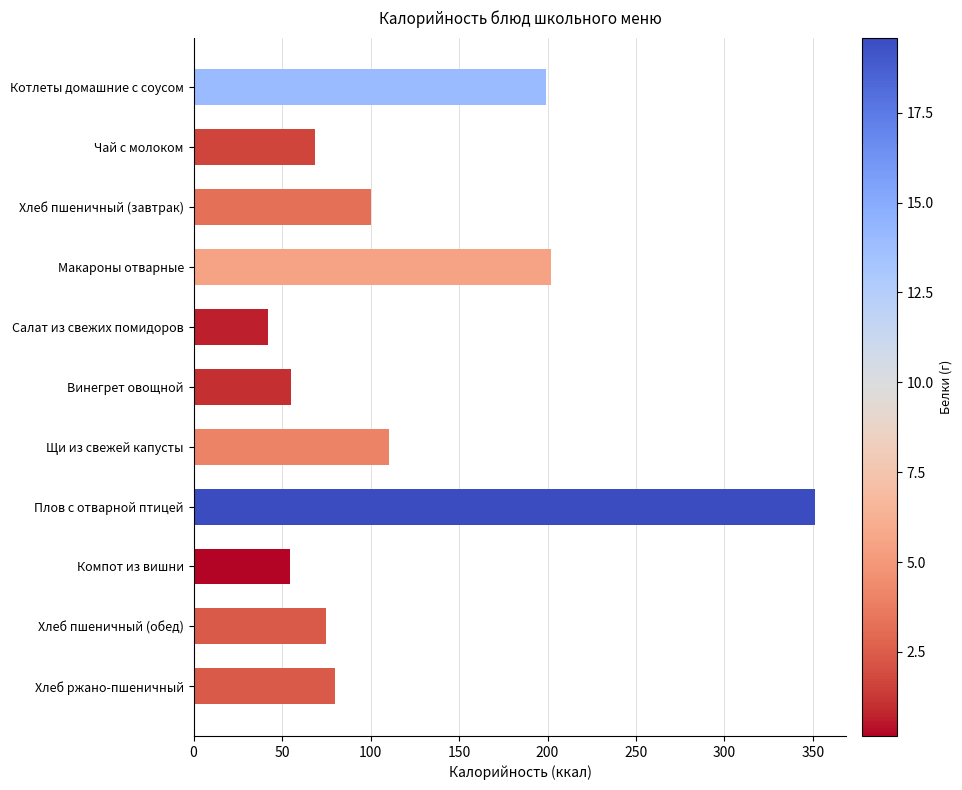

Which label corresponds to the smallest value in the chart?

Салат из свежих помидоров